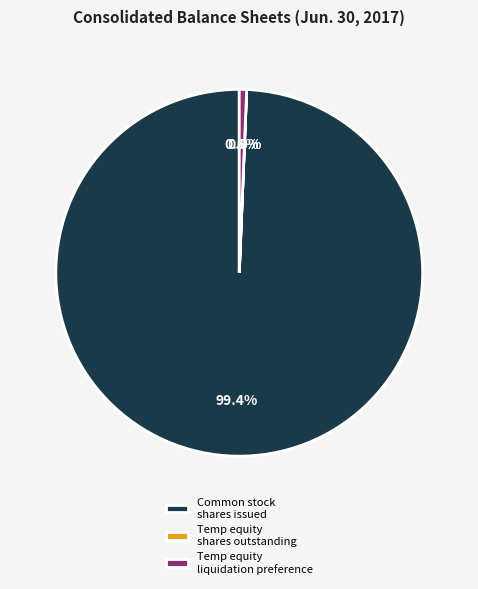

Which slice represents more than half of the pie?

Common stock shares issued